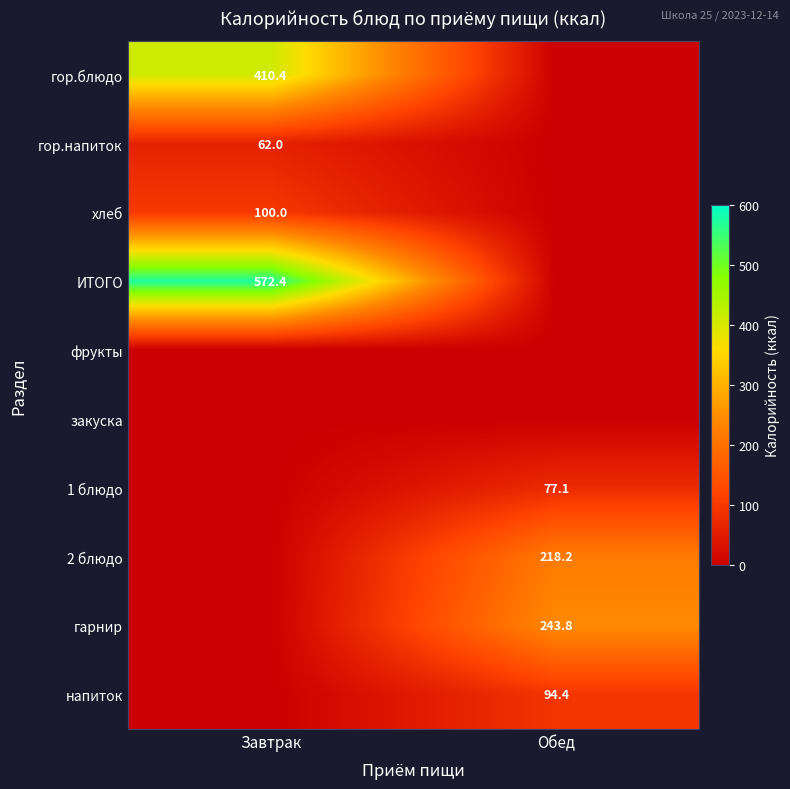

The 2 блюдо series shows 218.2 at Обед. True or false?

True